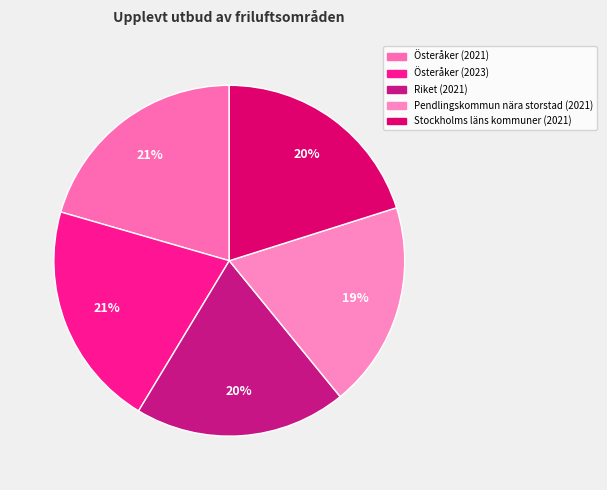

Is the sum of Österåker (2023) and Österåker (2021) greater than half?

No